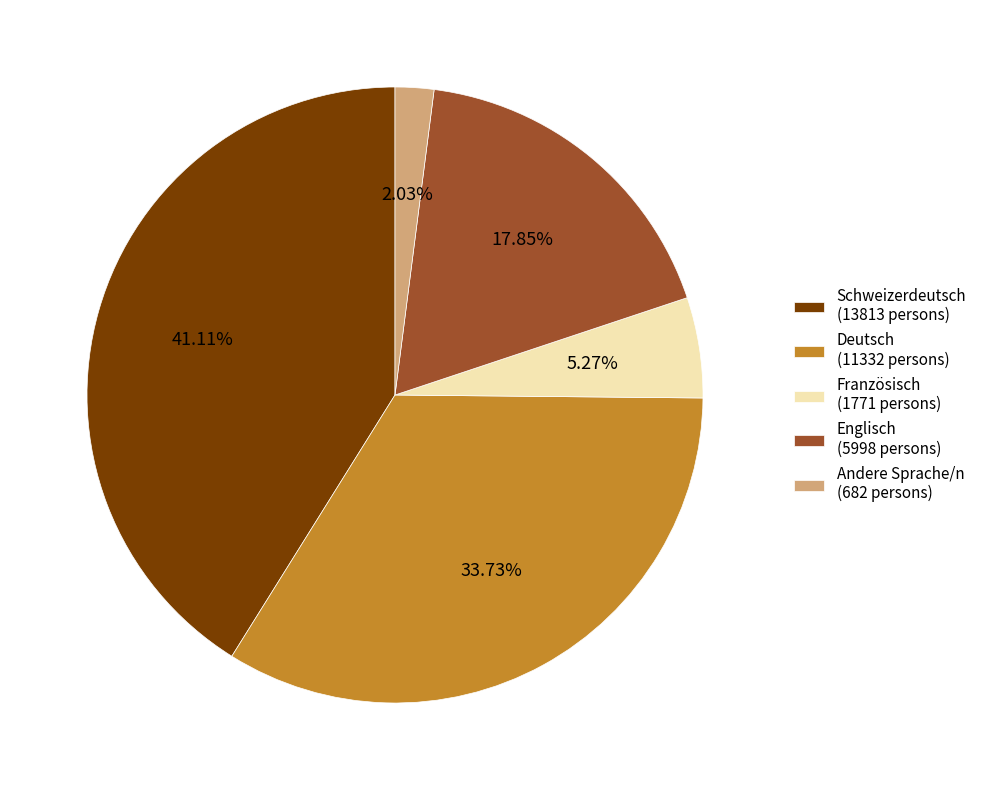

Does Englisch represent more than half of the total?

No